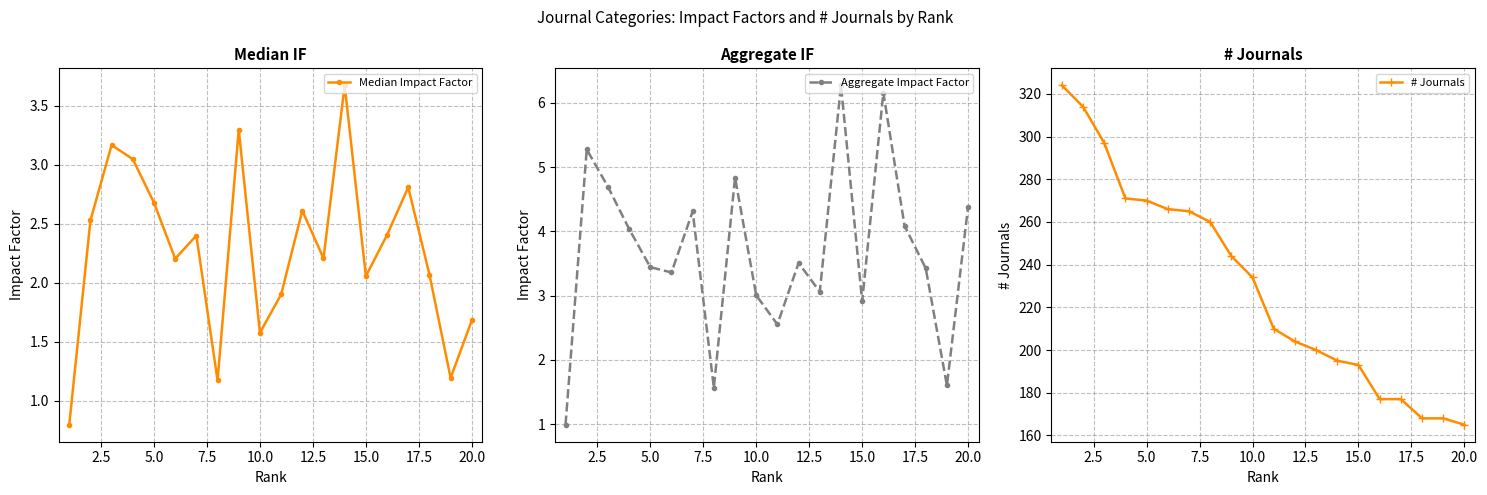

True or false: Median Impact Factor has more than 2 interior local peaks.

True